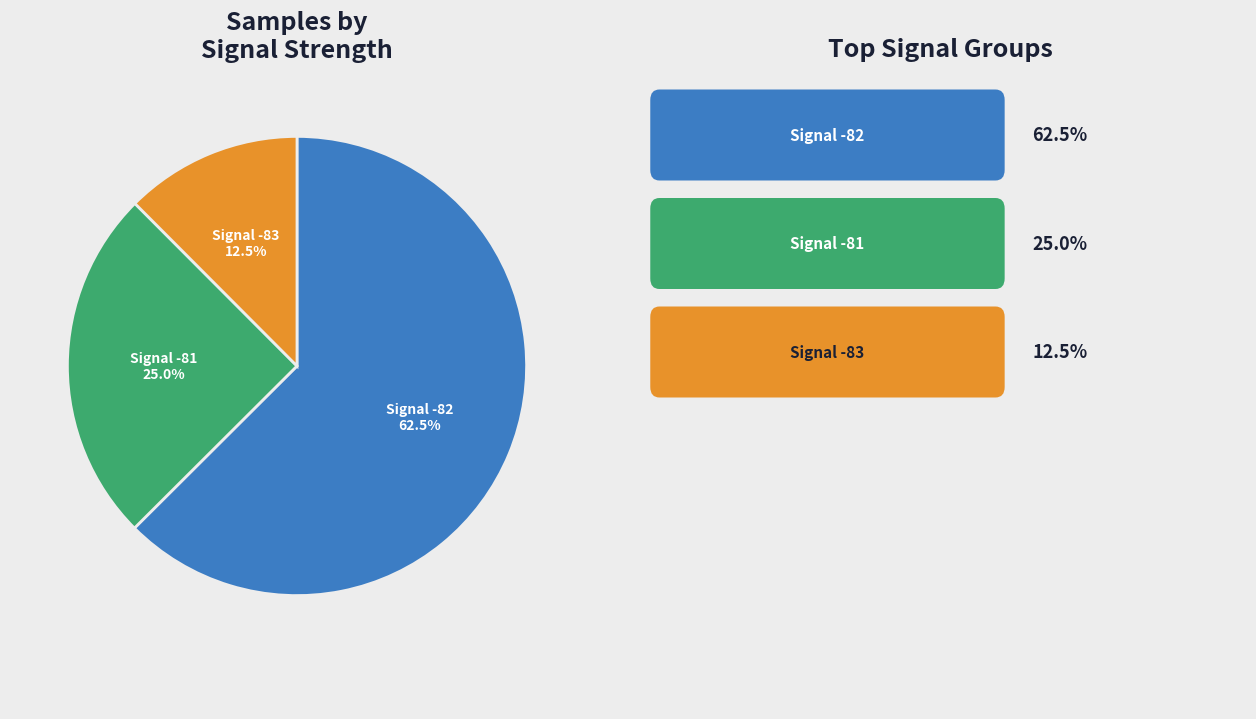

Is there any slice that represents more than half of the pie?

Yes